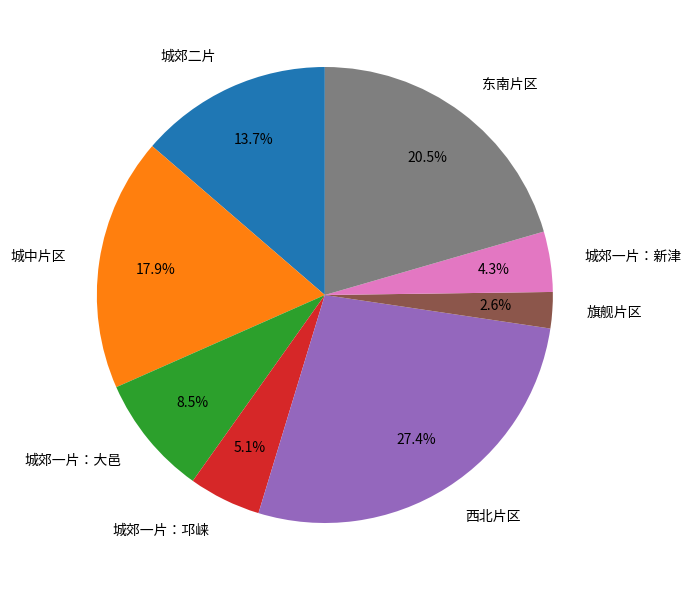

Is there any slice that represents more than half of the pie?

No